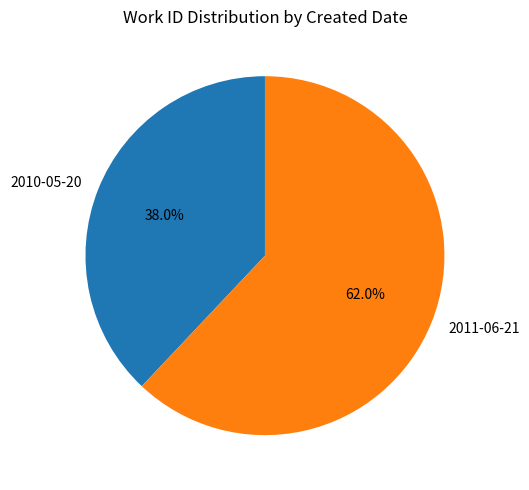

How many slices are in this pie chart?

2